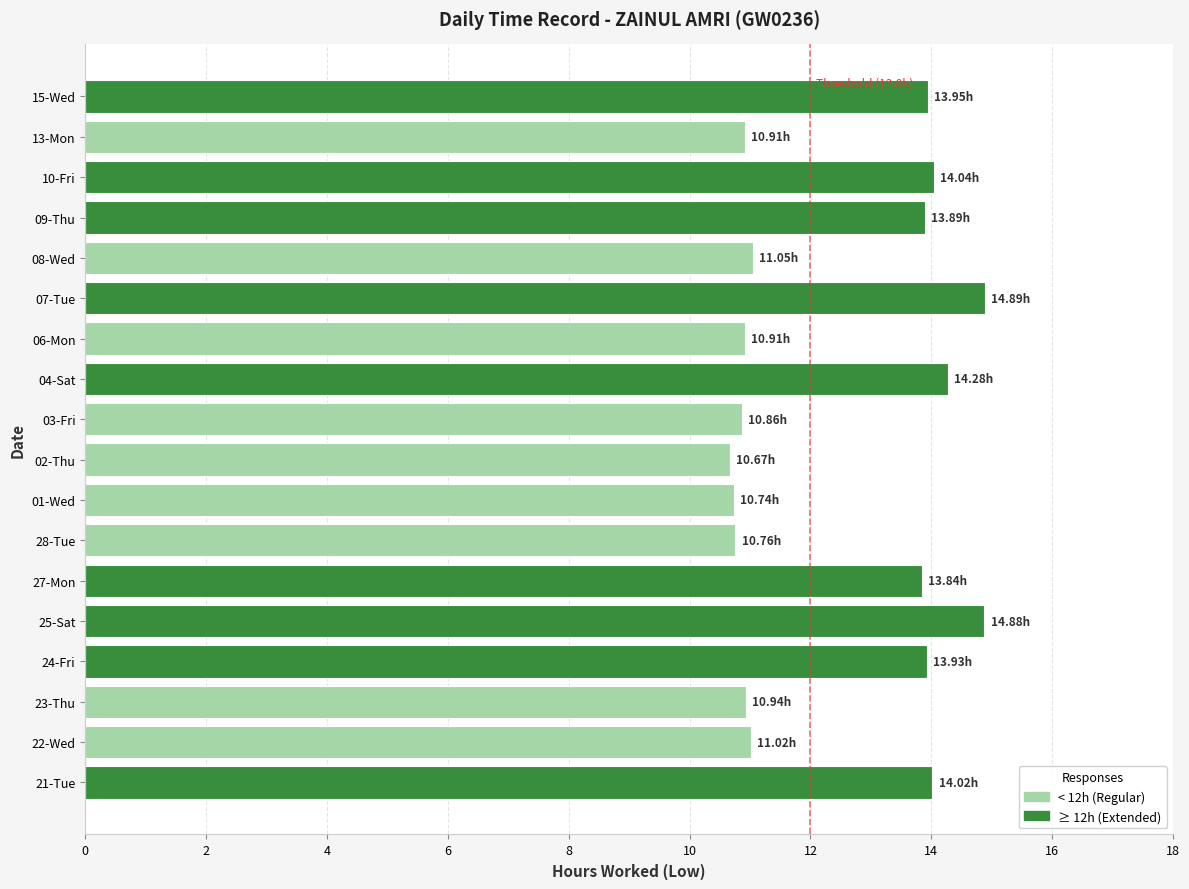

What is the ratio of the value at 22-Wed to the value at 07-Tue?

0.7